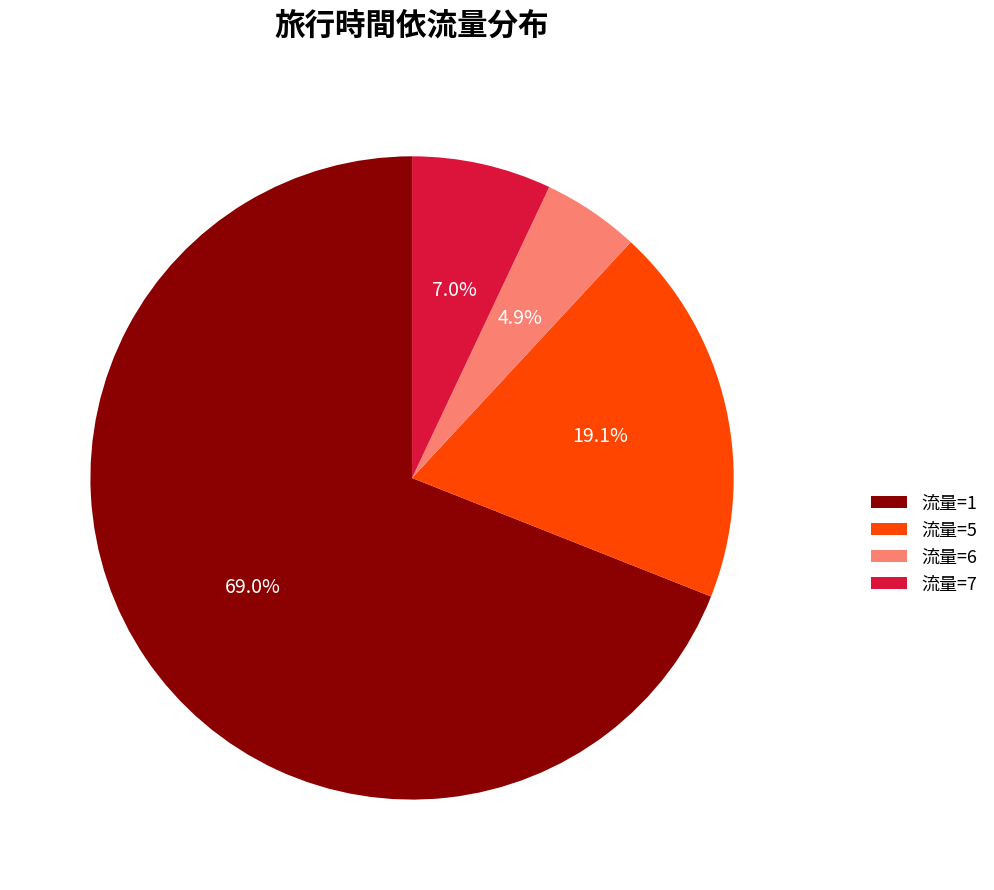

Between 流量=5 and 流量=6, which is larger?

流量=5